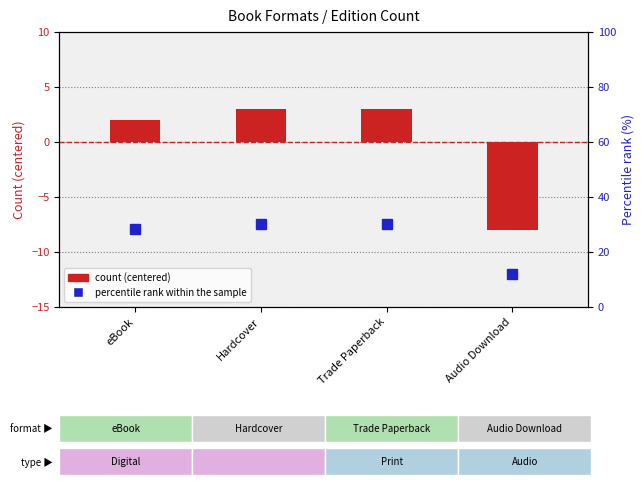

What is the sum of the count (centered) values at Audio Download and eBook?

-6.0